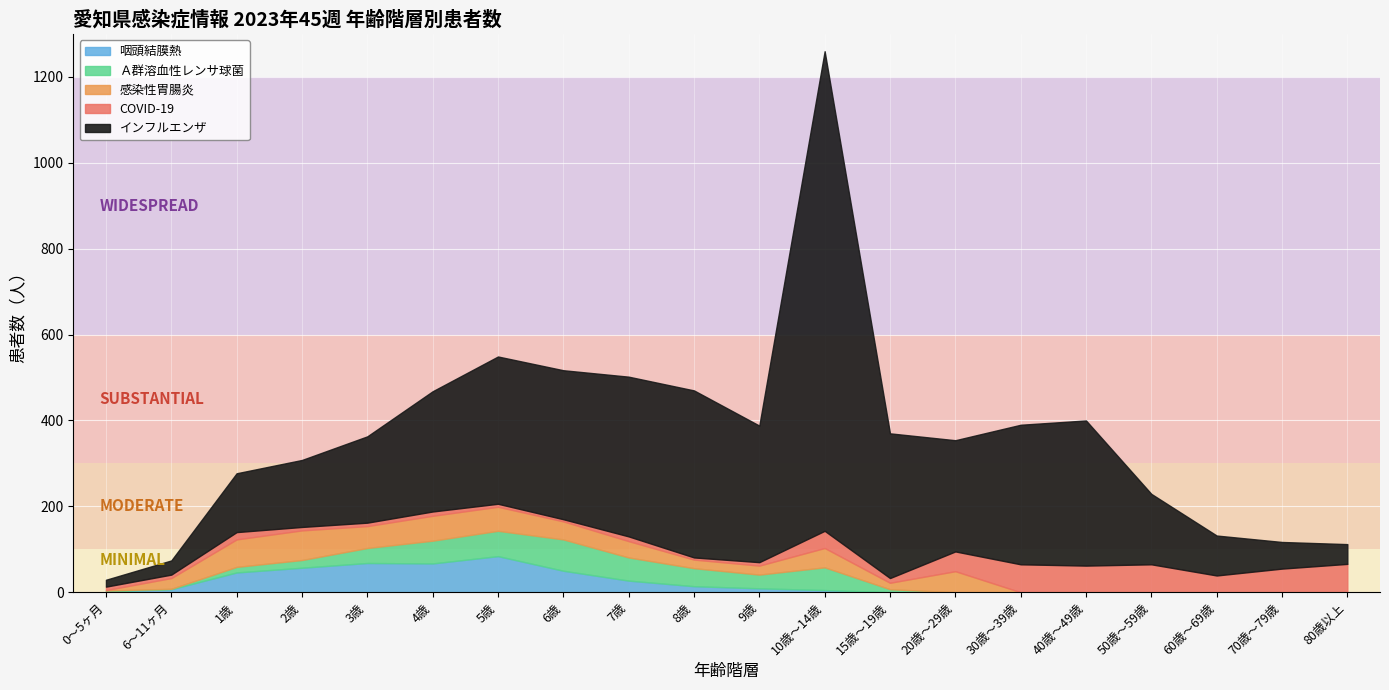

At which category does 咽頭結膜熱 reach its first local peak?

3歳